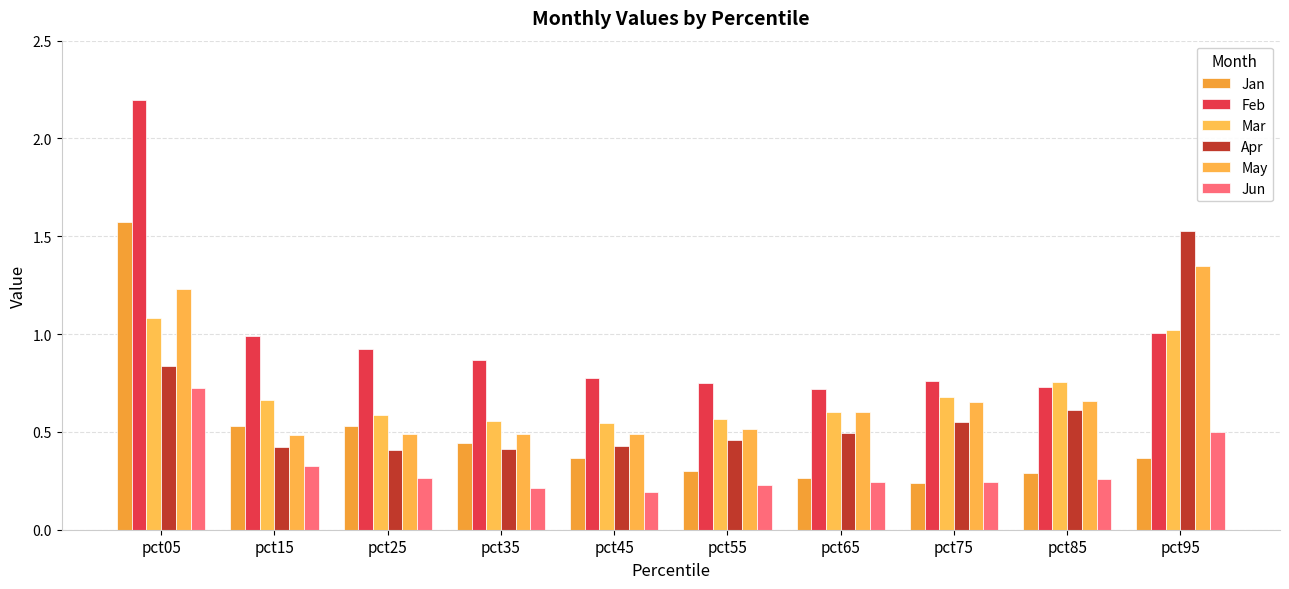

What is the sum of the May values at pct85 and pct75?

1.3